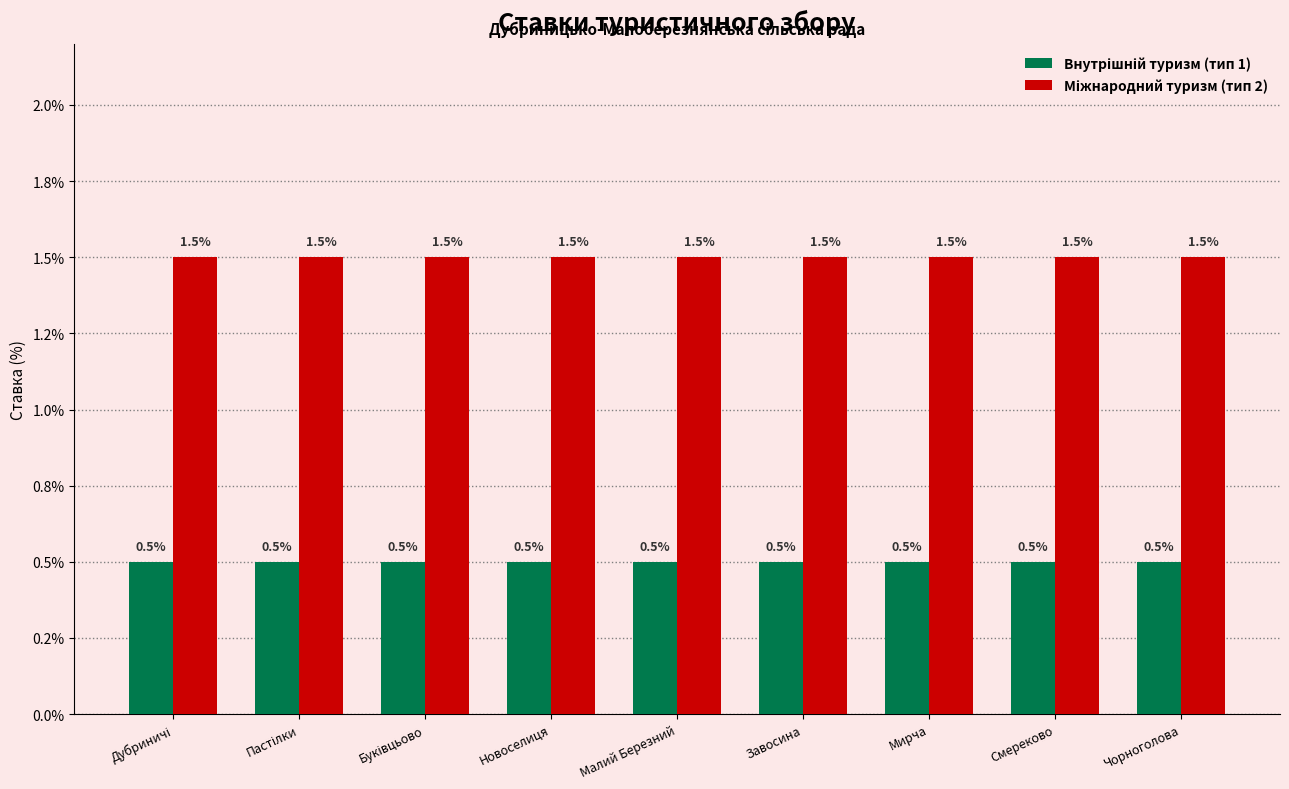

At Пастілки, list the series in order from largest to smallest.

Міжнародний туризм (тип 2), Внутрішній туризм (тип 1)